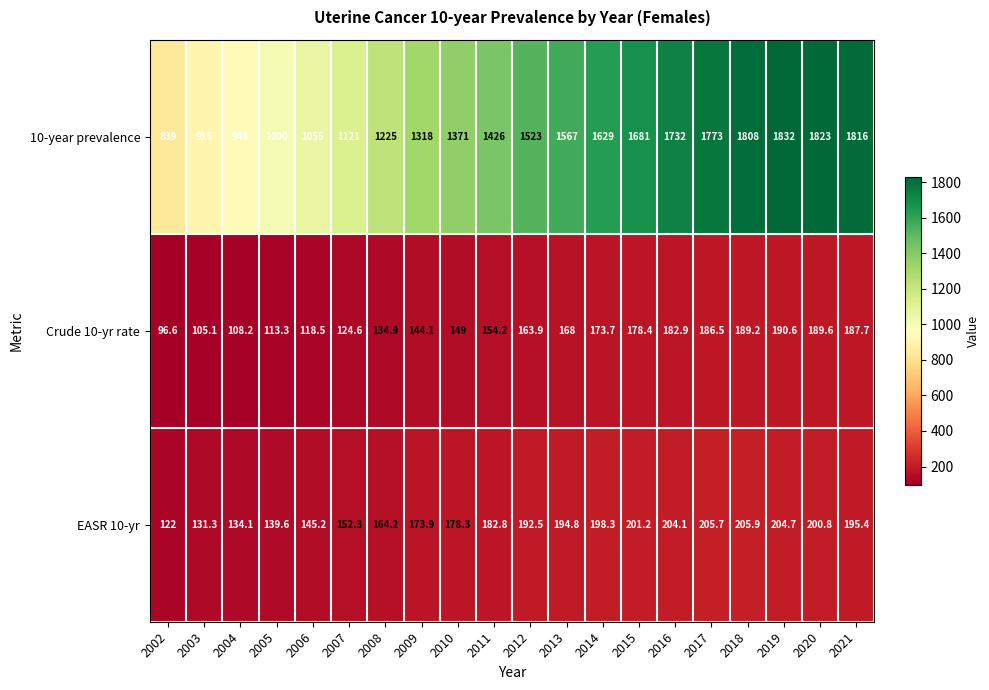

What is the minimum value for Crude 10-yr rate?

96.6